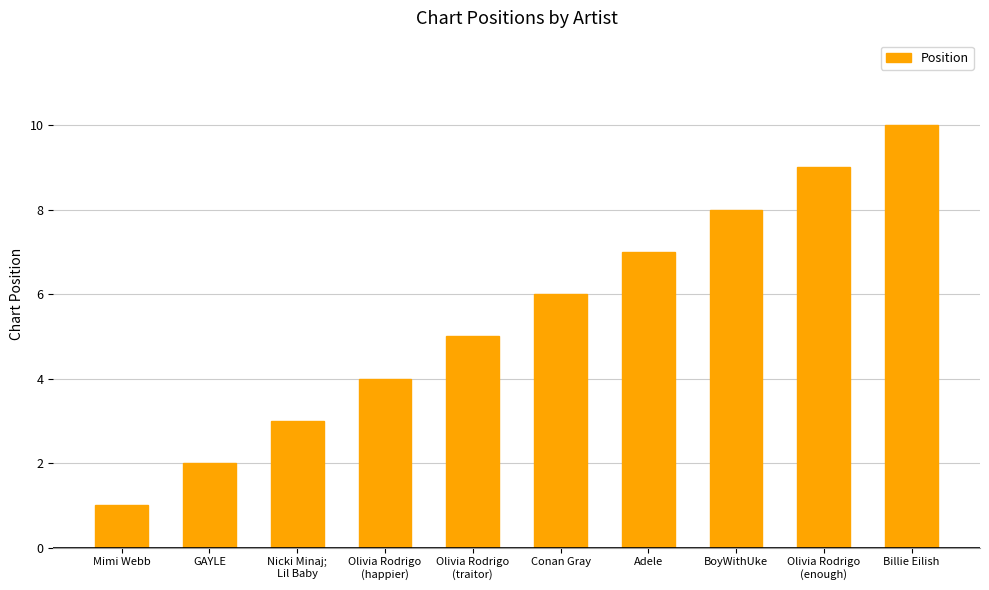

What is the label of the 7th bar from the left?

Adele